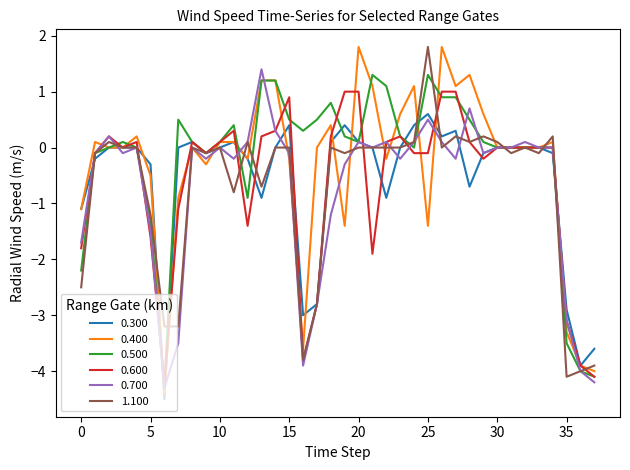

Which series has the largest range (max minus min)?

0.400